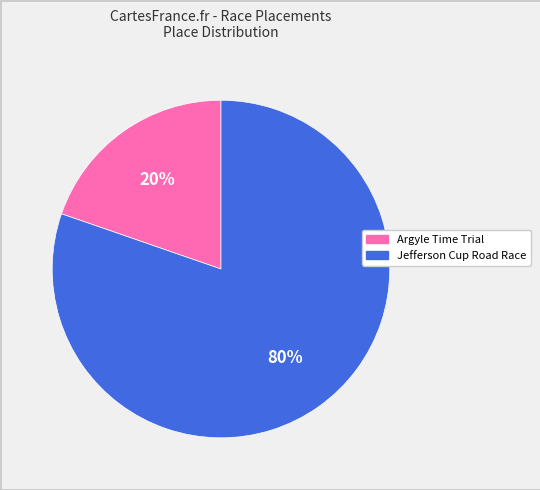

To the nearest percent, what is the average slice percentage?

50%